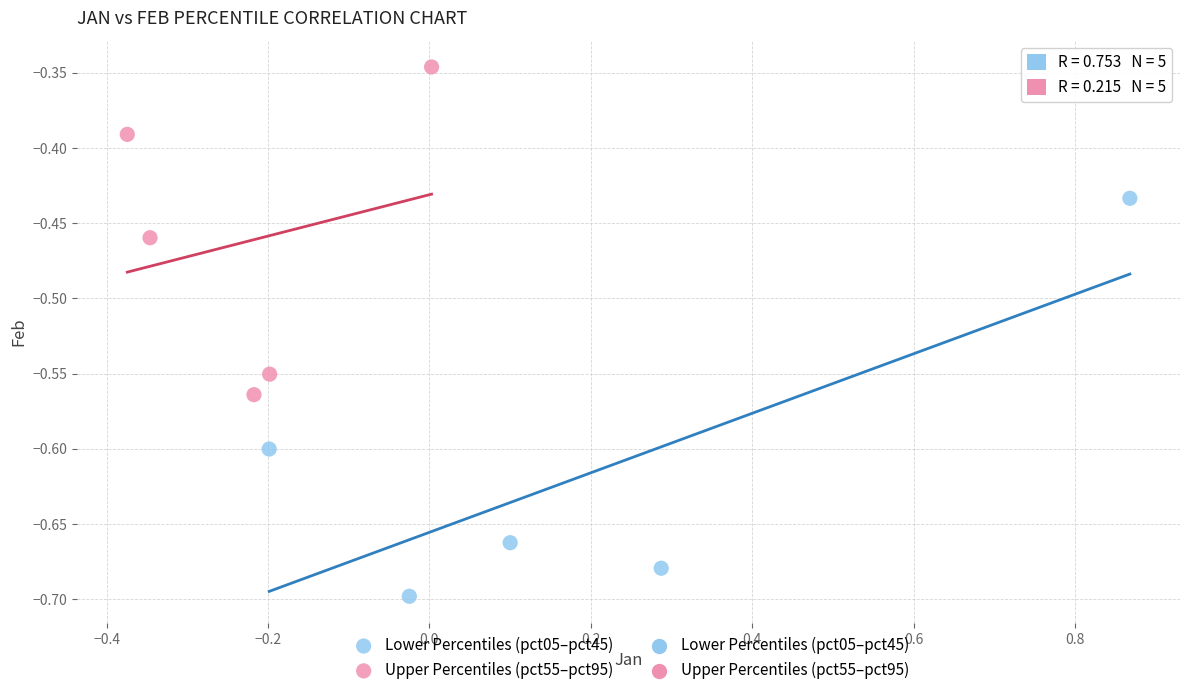

Which series contains the lowest Y value?

Lower Percentiles (pct05–pct45)